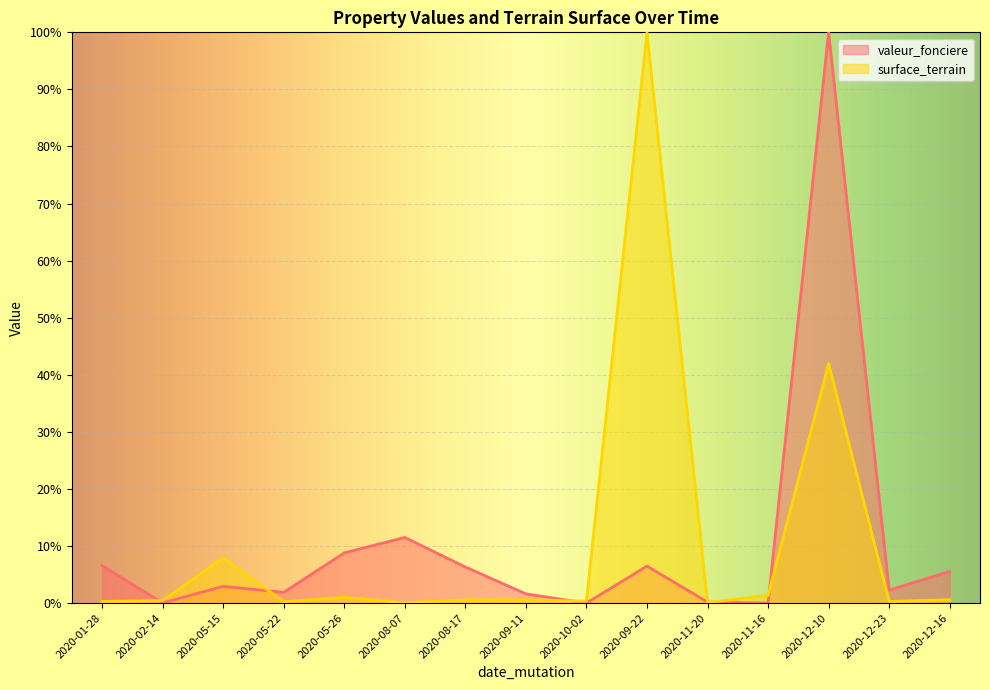

What position from the left is 2020-10-02?

9